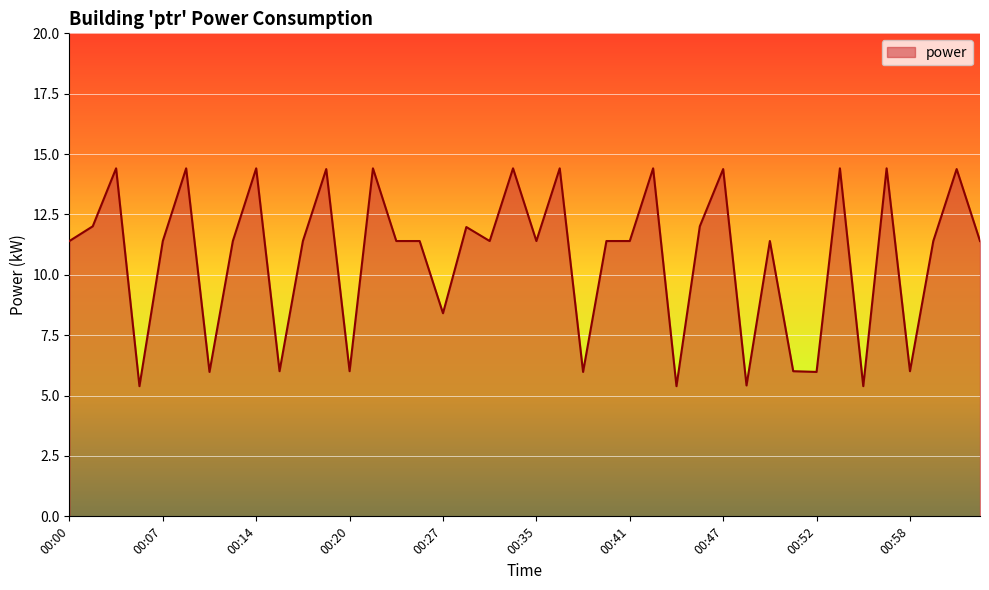

What is the smallest value displayed?

5.4